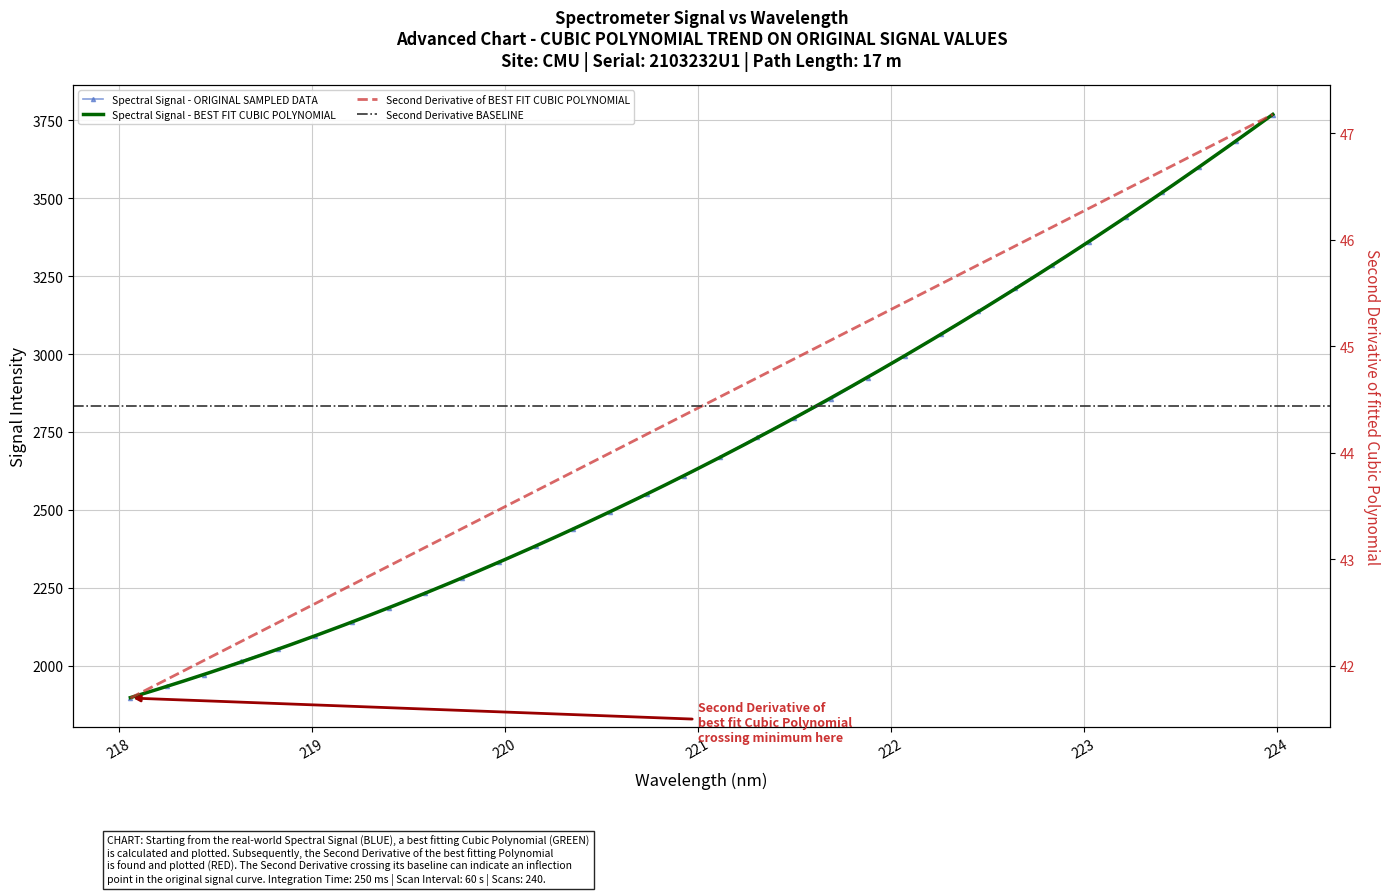

Rank the categories by value from highest to lowest.

223.9802, 223.7895, 223.5987, 223.408, 223.2172, 223.0264, 222.8355, 222.6447, 222.4538, 222.263, 222.0721, 221.8812, 221.6902, 221.4993, 221.3083, 221.1174, 220.9264, 220.7354, 220.5444, 220.3533, 220.1623, 219.9712, 219.7801, 219.589, 219.3979, 219.2067, 219.0156, 218.8244, 218.6332, 218.442, 218.2508, 218.0596